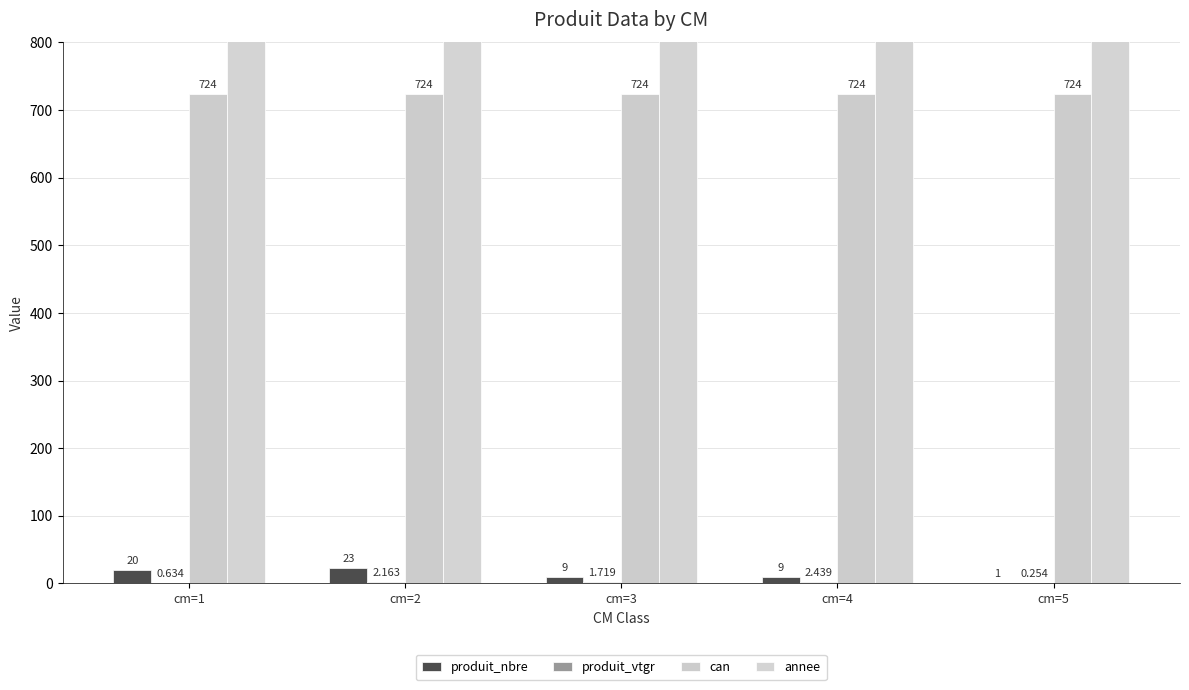

At which label does produit_nbre first exceed 9?

cm=1